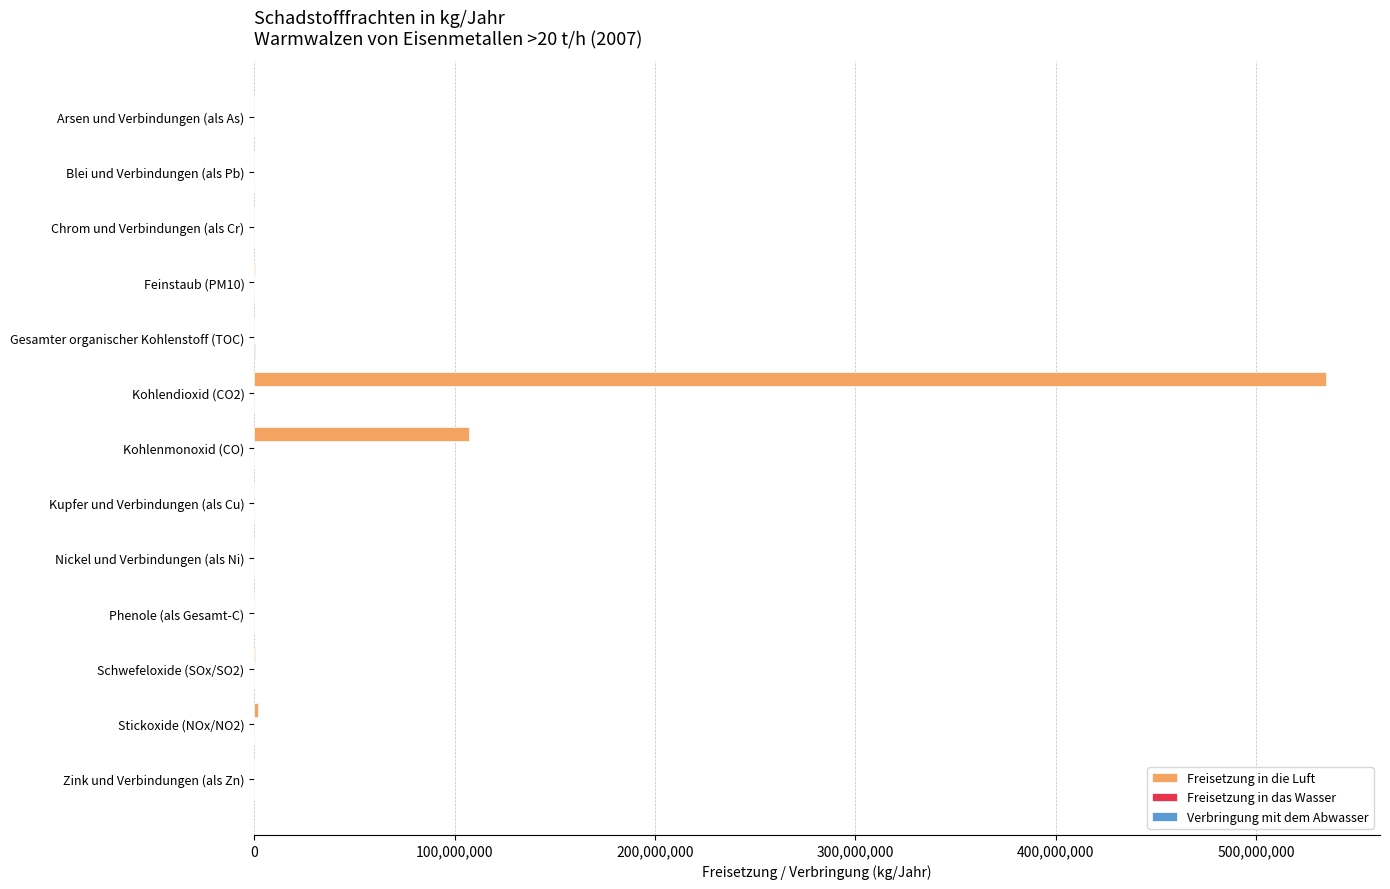

True or false: Freisetzung in die Luft has a value of -285494162 at Blei und Verbindungen (als Pb).

False